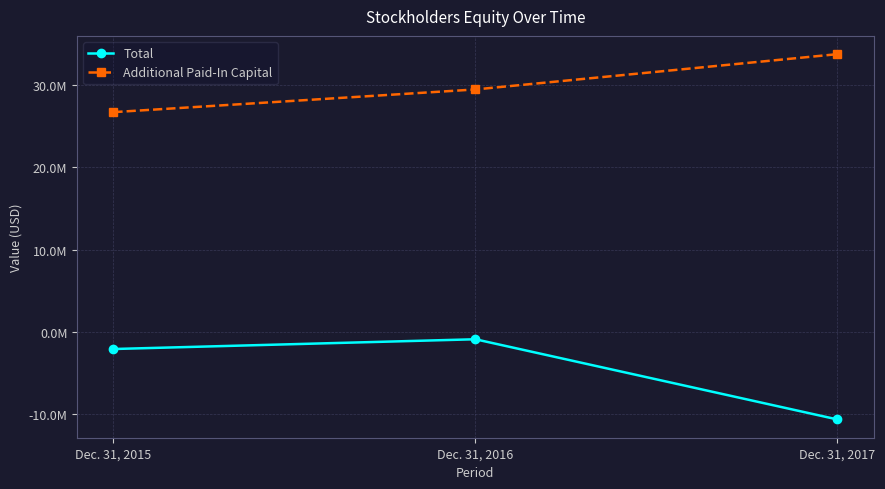

What is the difference between the maximum and second lowest values in the Additional Paid-In Capital series?

4289763